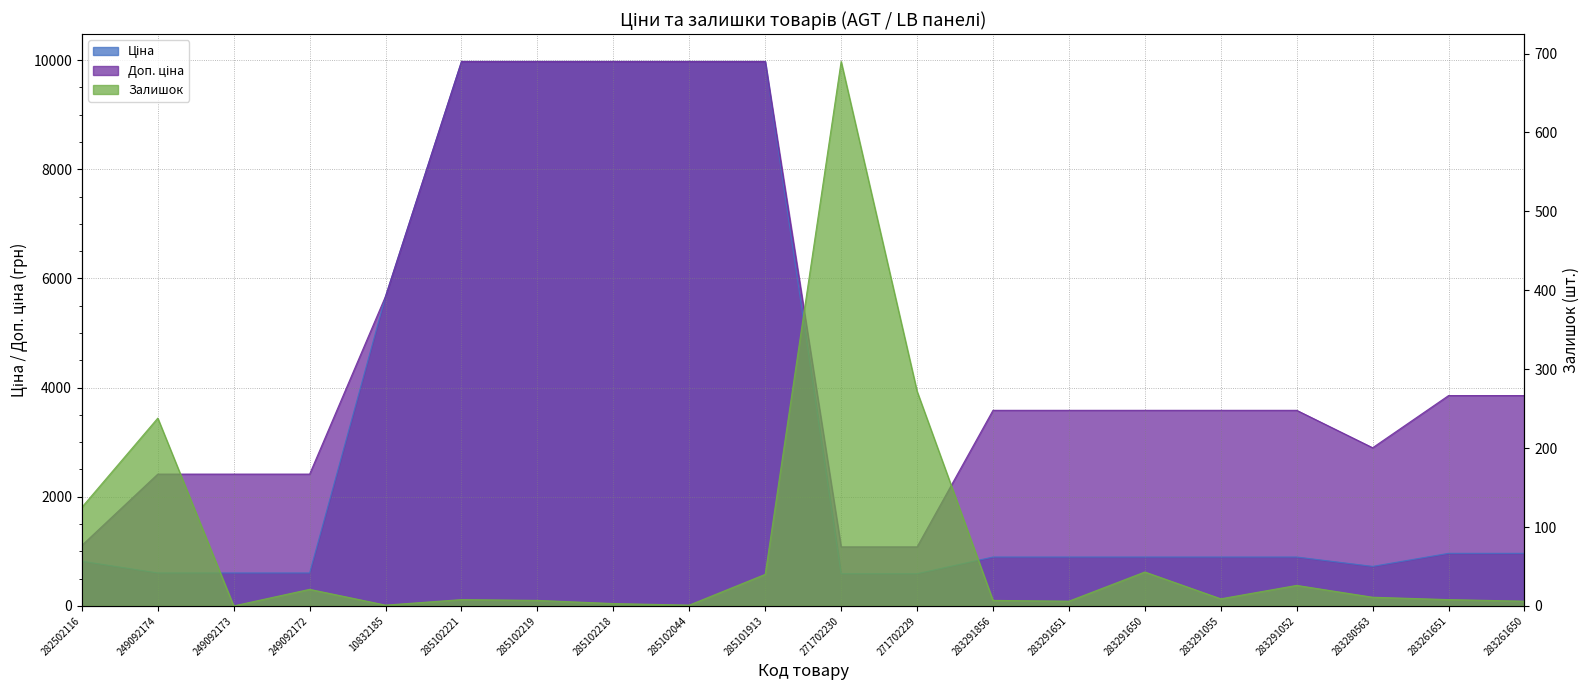

True or false: Доп. ціна and Ціна cross at least once.

False